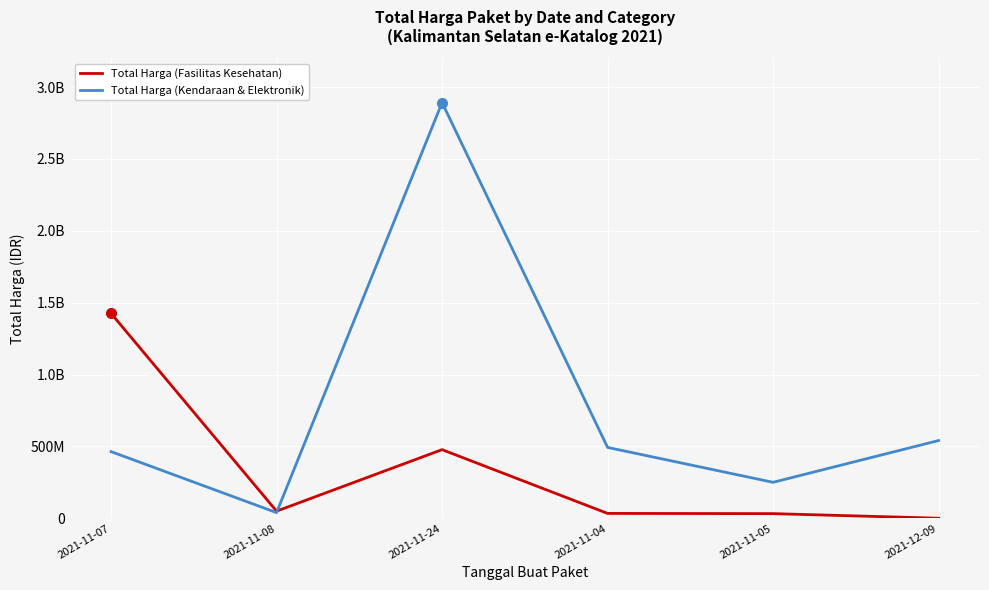

Does the chart display data point markers on the line(s)?

No